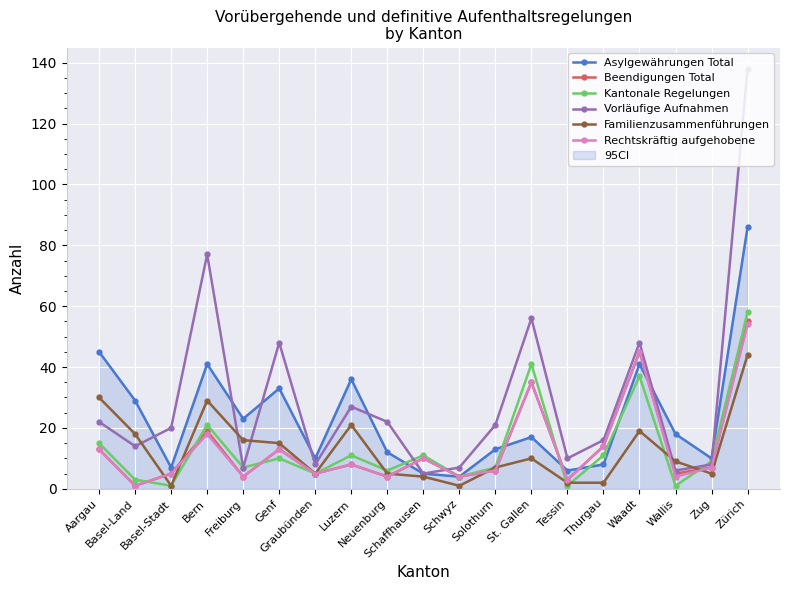

Which series has the largest total across all categories?

Vorläufige Aufnahmen